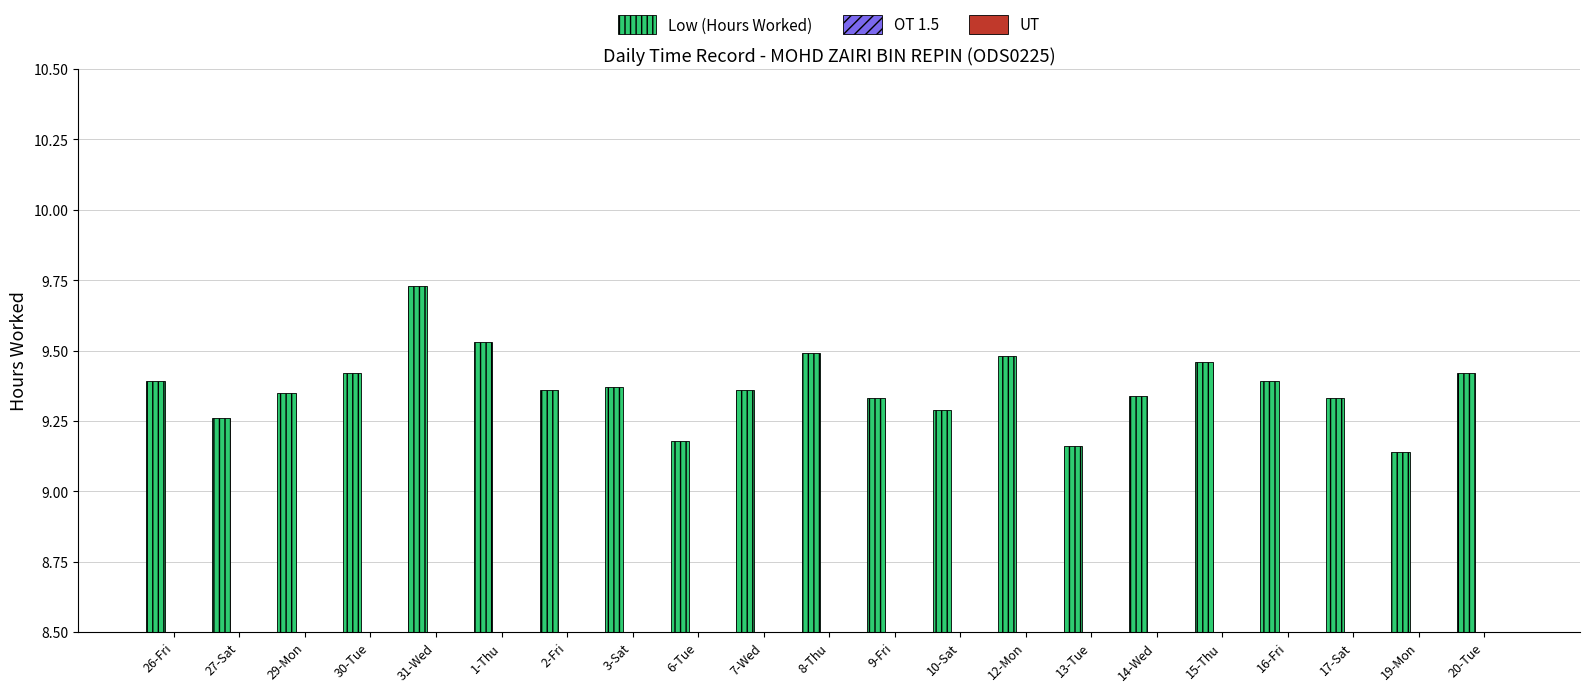

Count the values in the range 9 to 10.

21